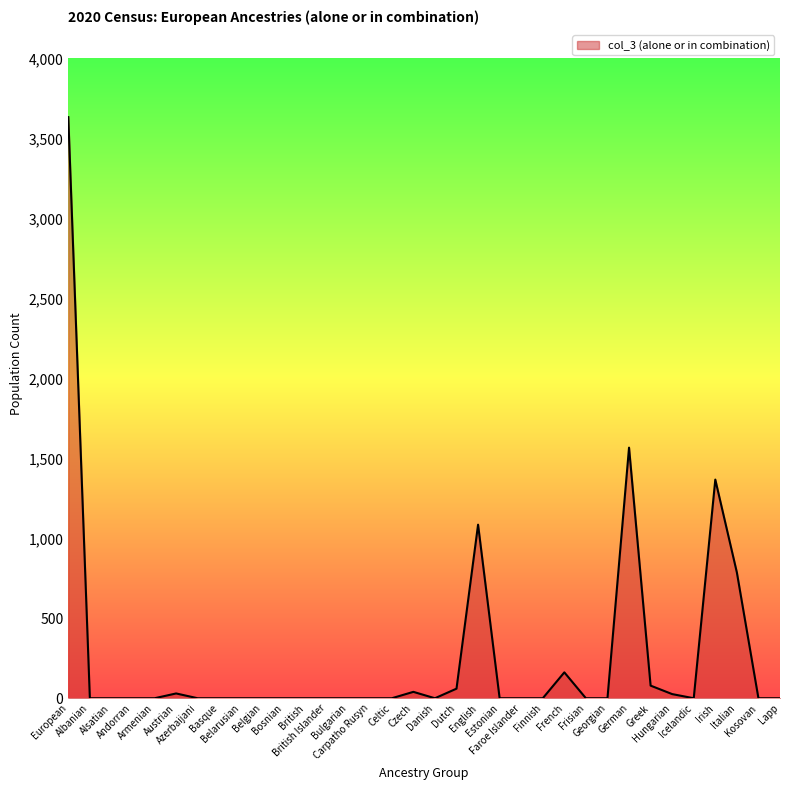

What is the sum of the values at Hungarian and British Islander?

26